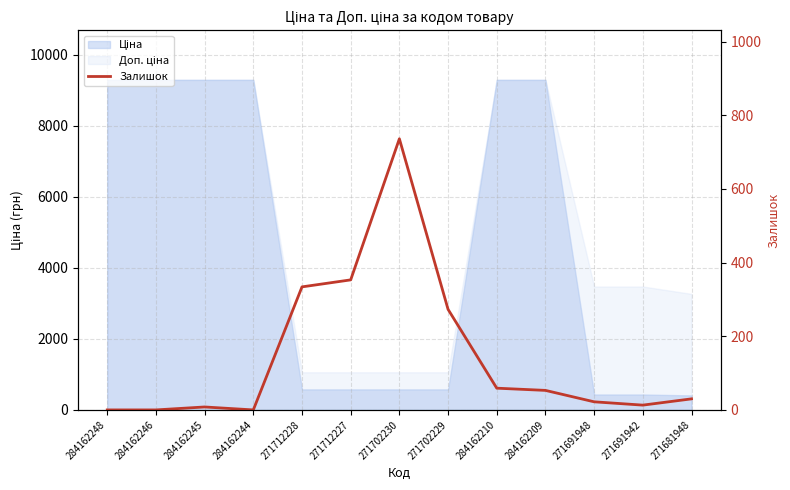

Is it true that the value at 284162210 is 59?

True